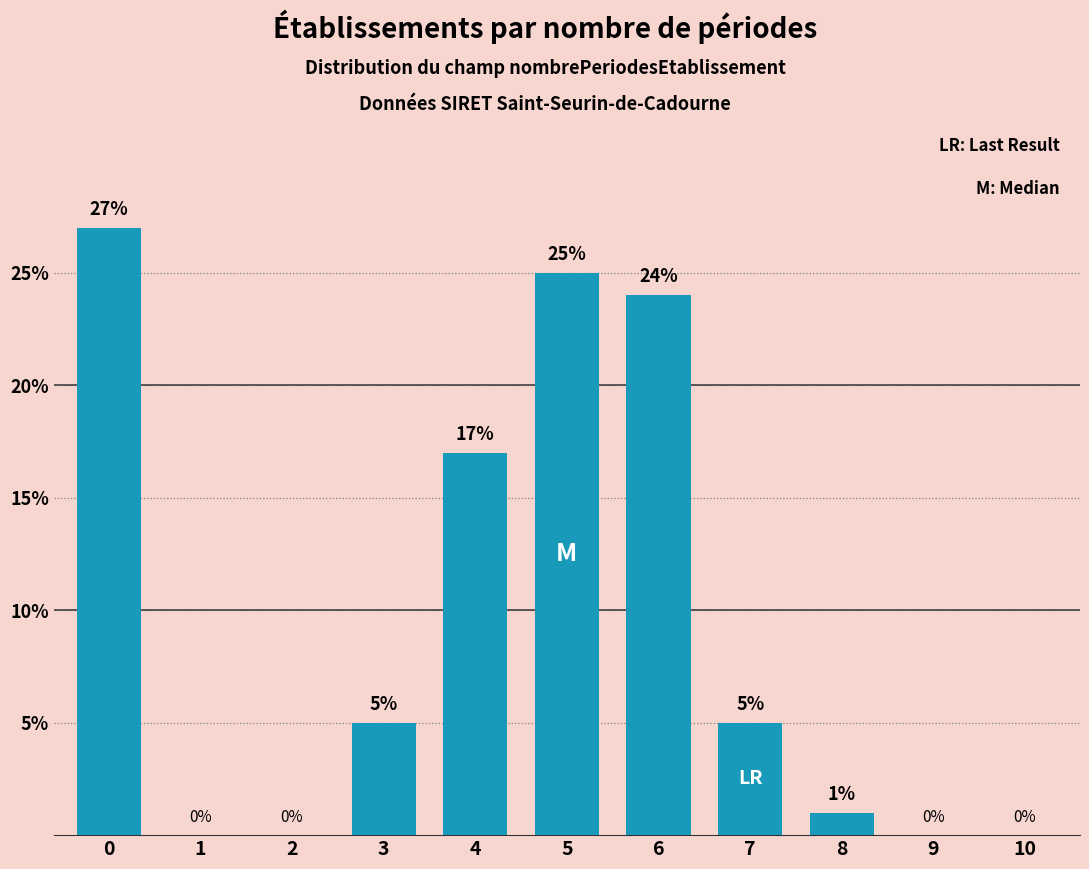

Reading left to right, extract all data points from this chart.

0=27	1=0	2=0	3=5	4=17	5=25	6=24	7=5	8=1	9=0	10=0